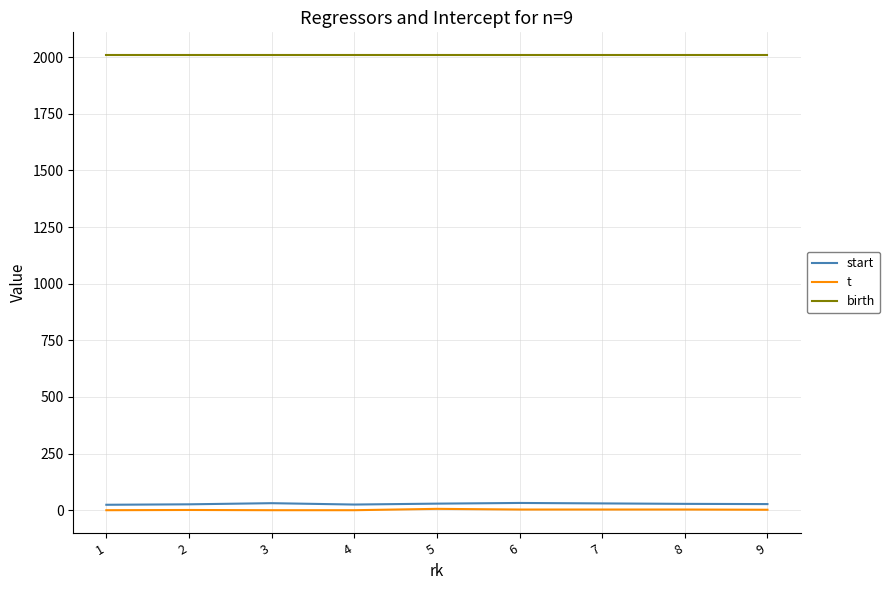

What is the greatest value displayed?

2009